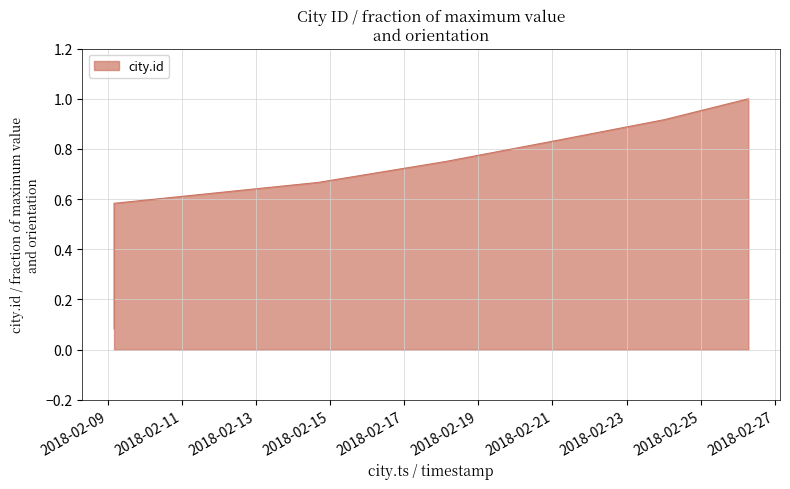

Reading left to right, what are all the values shown in this chart?

2018-02-09 04:10:26=0.1	2018-02-09 04:10:30=0.2	2018-02-09 04:10:32=0.2	2018-02-09 04:10:35=0.3	2018-02-09 04:10:39=0.4	2018-02-09 04:10:39=0.5	2018-02-09 04:10:44=0.6	2018-02-14 16:23:55=0.7	2018-02-18 02:50:06=0.8	2018-02-21 02:12:22=0.8	2018-02-24 00:23:16=0.9	2018-02-26 06:51:27=1.0